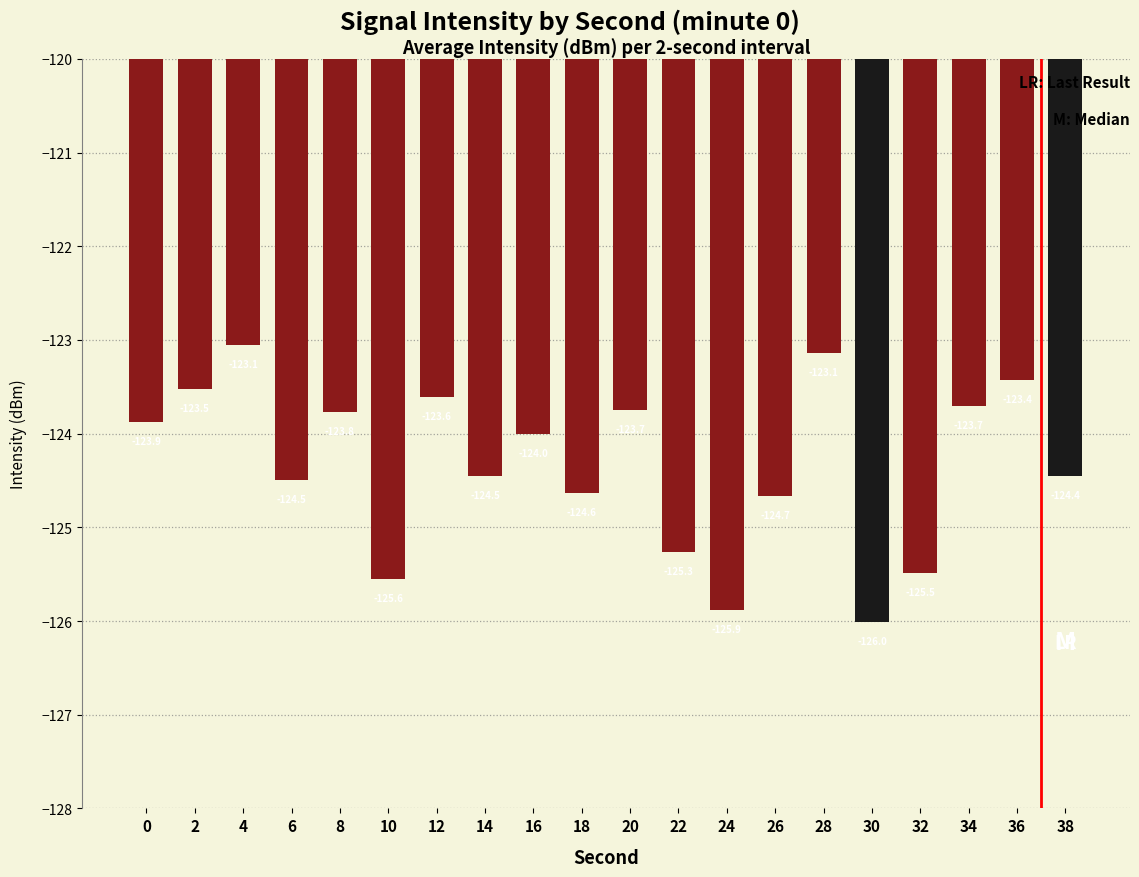

Reading left to right, what are all the values shown in this chart?

0=-123.9	2=-123.5	4=-123.1	6=-124.5	8=-123.8	10=-125.6	12=-123.6	14=-124.5	16=-124.0	18=-124.6	20=-123.7	22=-125.3	24=-125.9	26=-124.7	28=-123.1	30=-126.0	32=-125.5	34=-123.7	36=-123.4	38=-124.4